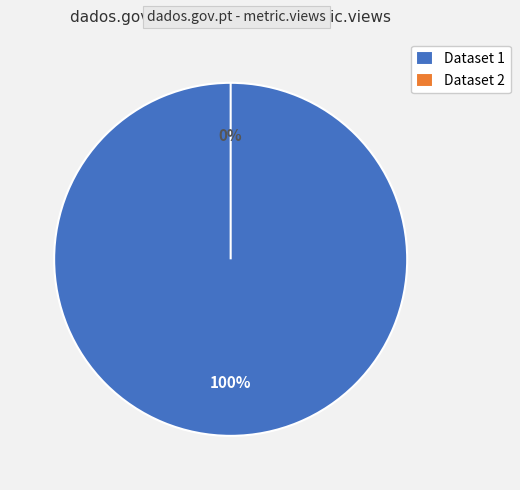

How many slices are in this pie chart?

2